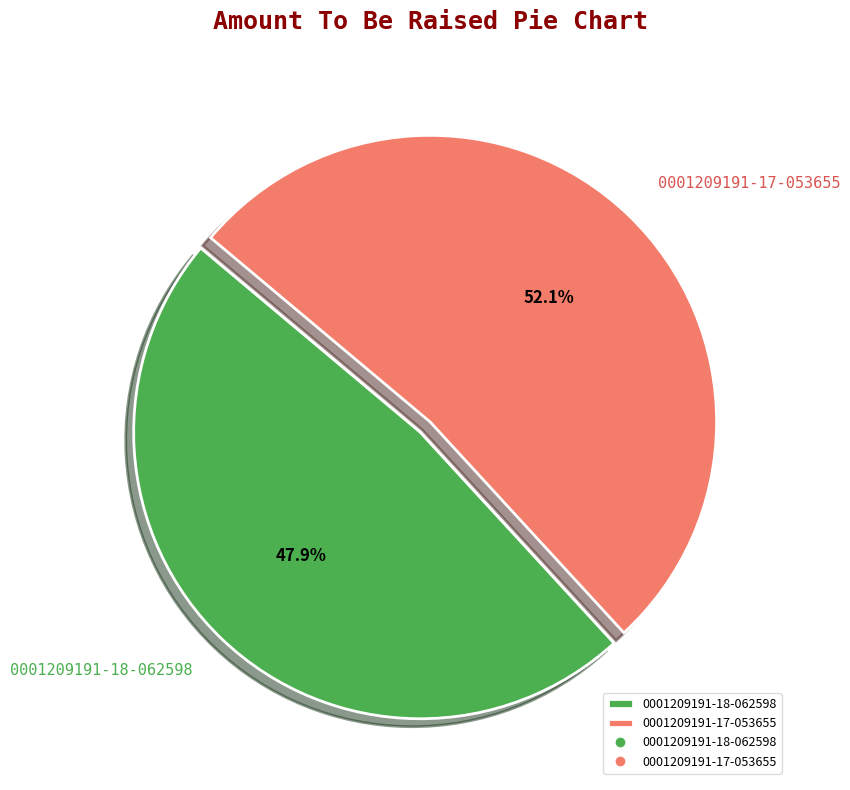

What percentage is the 0001209191-17-053655 slice, to the nearest percent?

52%